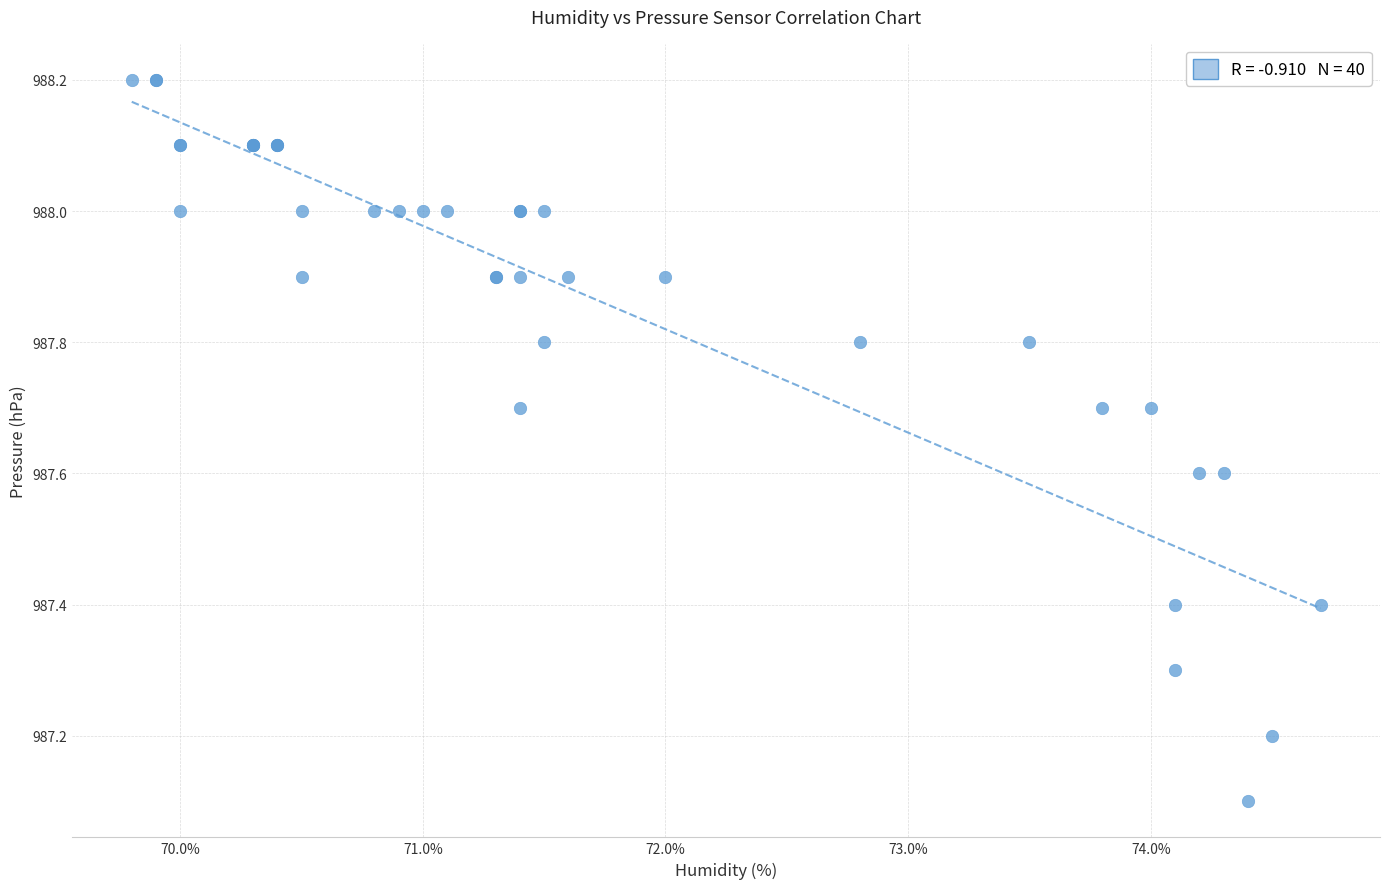

What Y value in the scatter plot is closest to 987?

987.1